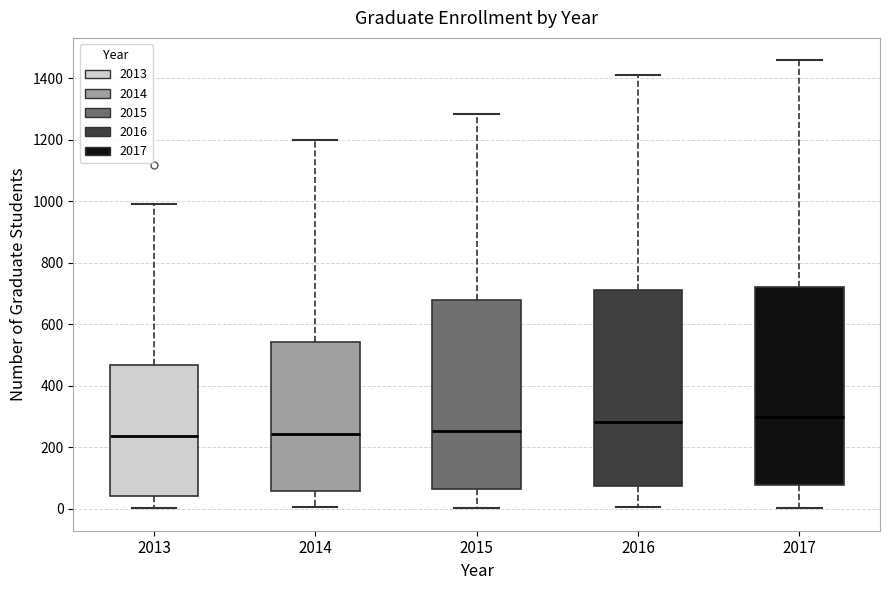

Reading left to right, transcribe this box plot: for each box, give where its median line is, the range the box spans, and where its two whiskers end, as read against the y-axis. The values are not printed on the chart, so give them approximately, as read against the axis.

2013: median 240, box 40 to 460, whiskers 0 to 1000
2014: median 240, box 60 to 540, whiskers 0 to 1200
2015: median 260, box 60 to 680, whiskers 0 to 1280
2016: median 280, box 80 to 720, whiskers 0 to 1420
2017: median 300, box 80 to 720, whiskers 0 to 1460